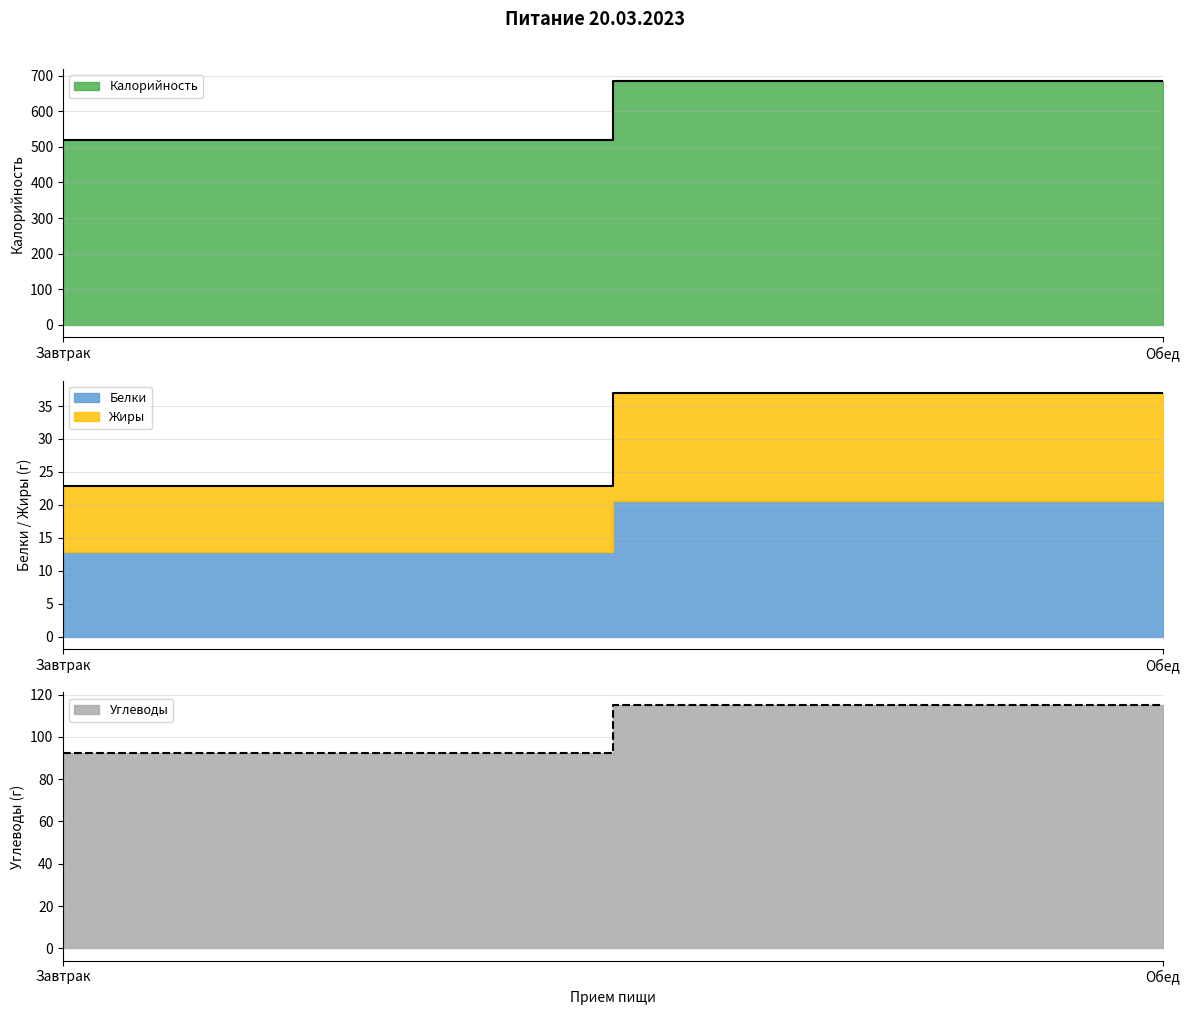

At which category is the sum across all series the highest?

Обед